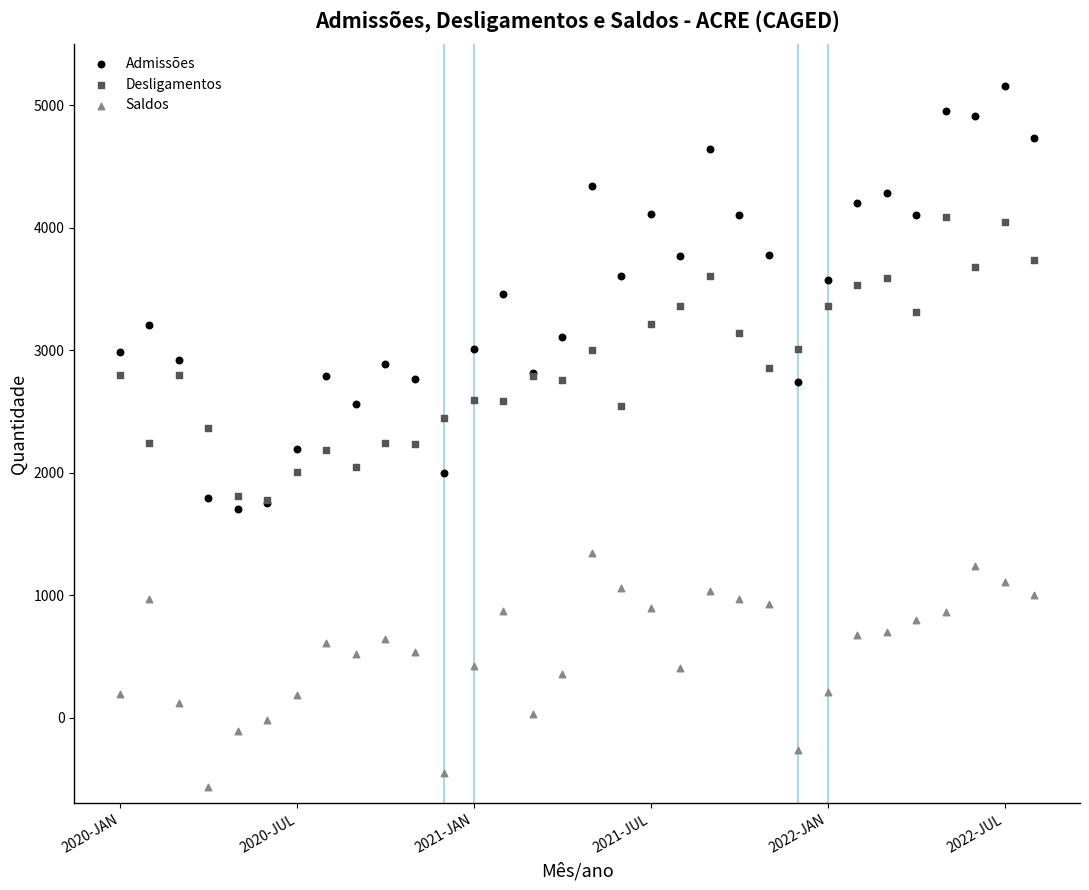

What are all the series names shown in the legend?

Admissões, Desligamentos, Saldos